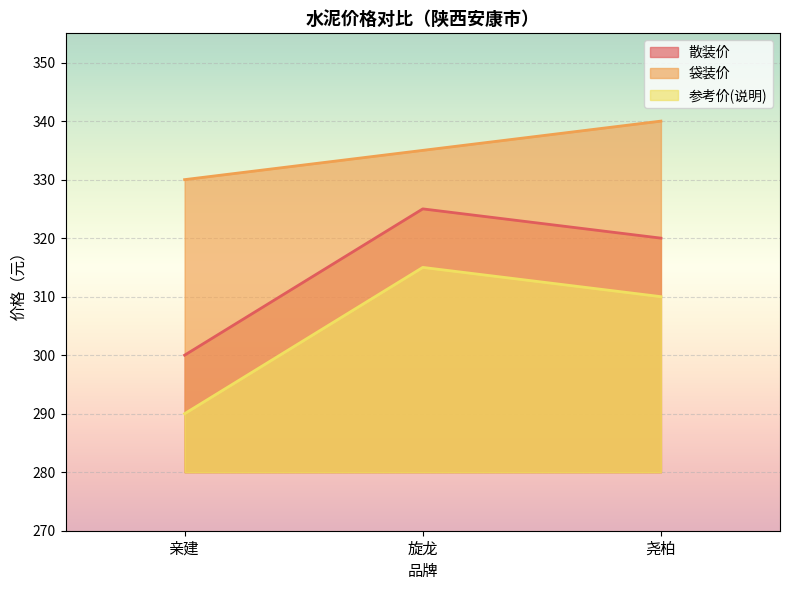

Which series has the widest spread of values?

散装价